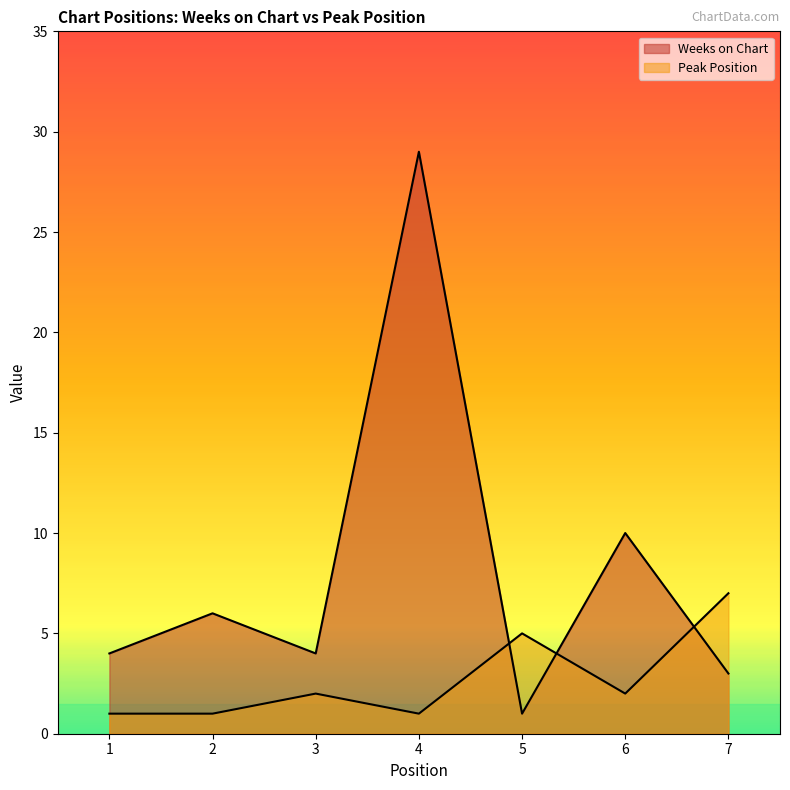

Where do Peak Position and Weeks on Chart first cross each other?

4 and 5